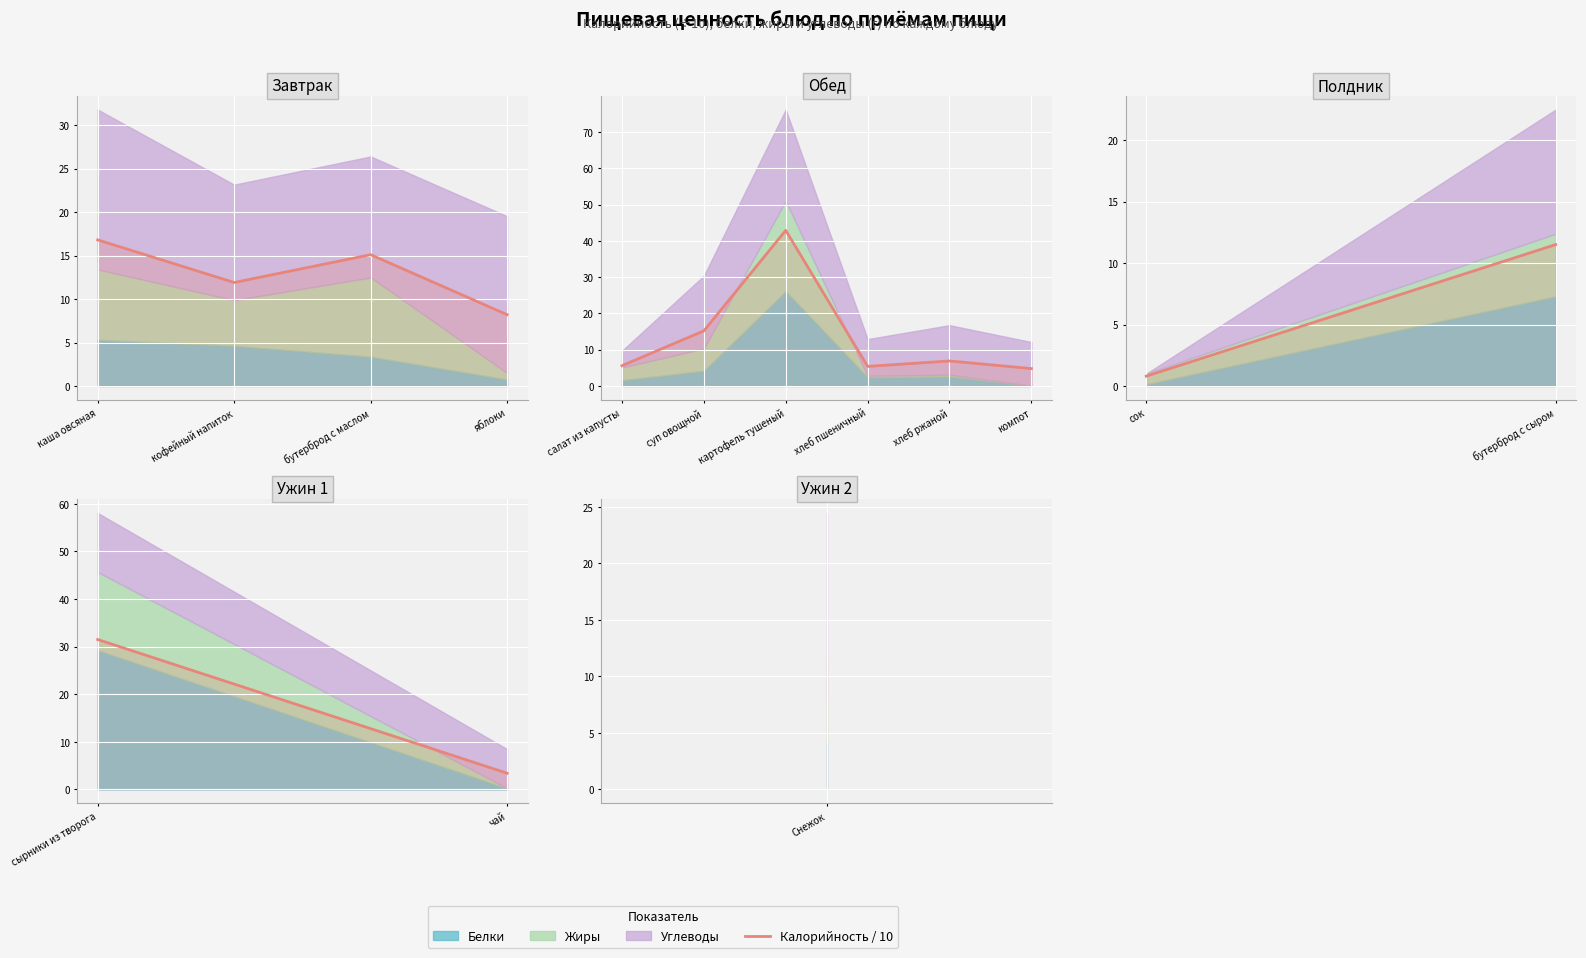

How many lines are shown in the chart?

1